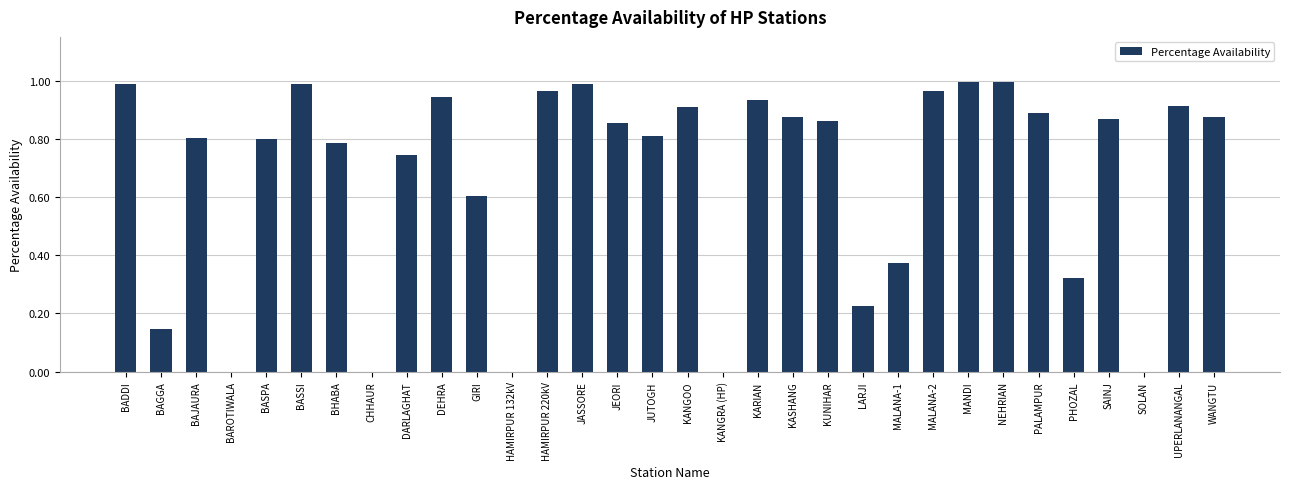

What is the sum of all values?

21.4